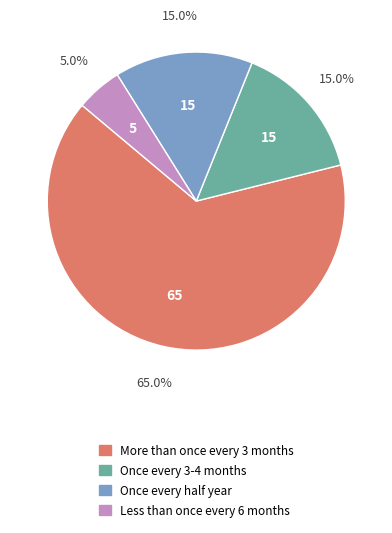

Is there any slice that represents more than half of the pie?

Yes